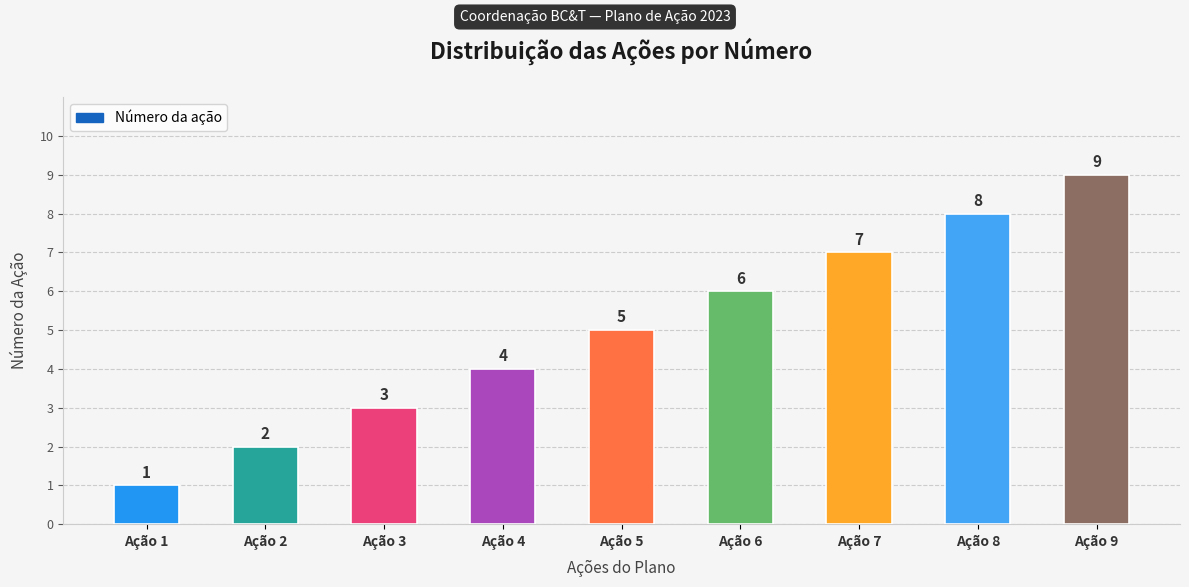

Count the number of categories in the chart.

9